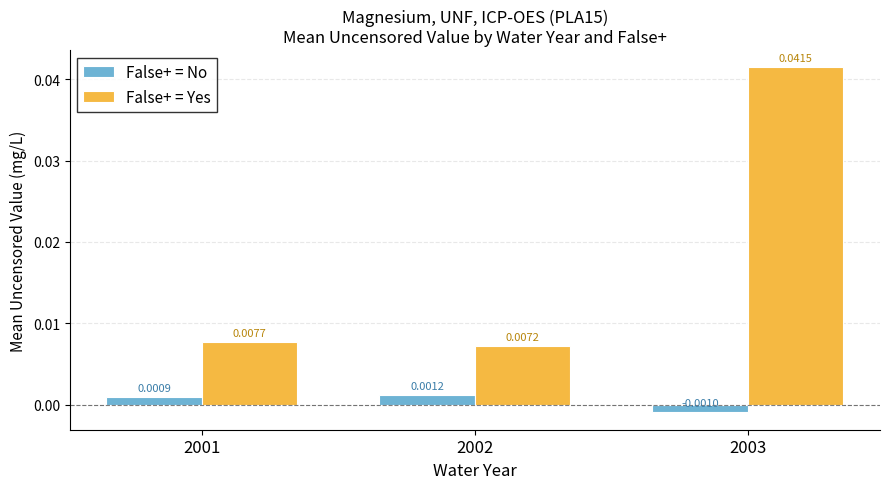

At which label does False+ = Yes reach its minimum?

2002